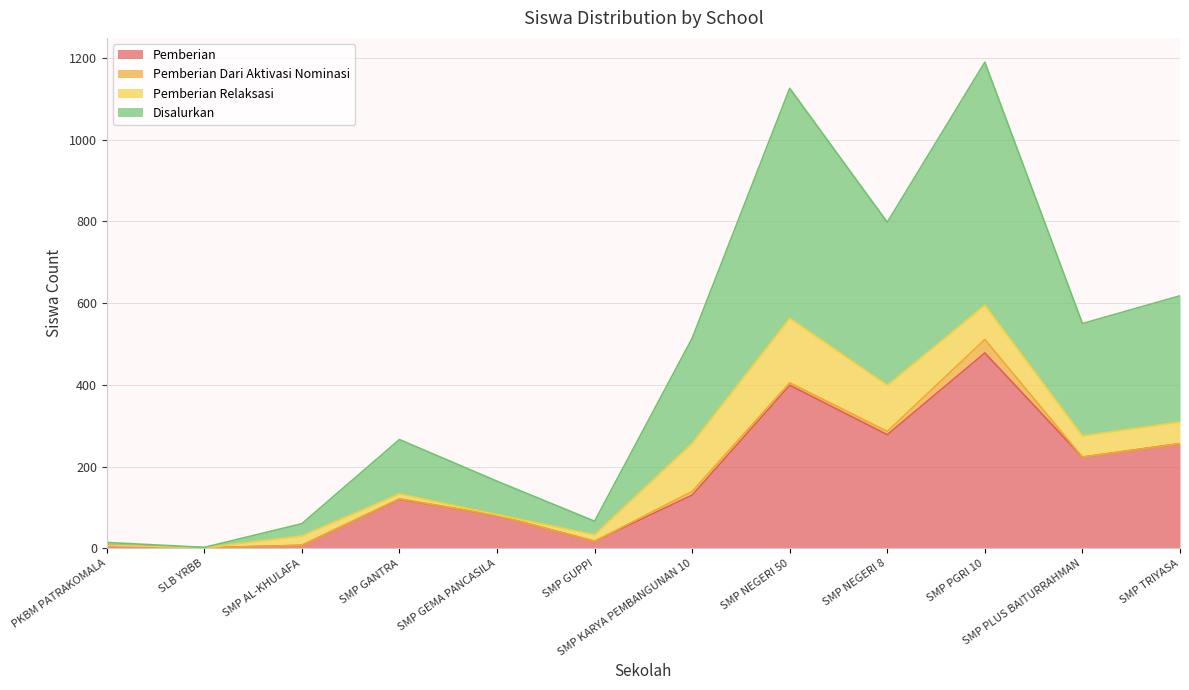

The Pemberian series shows 1 at SLB YRBB. True or false?

False